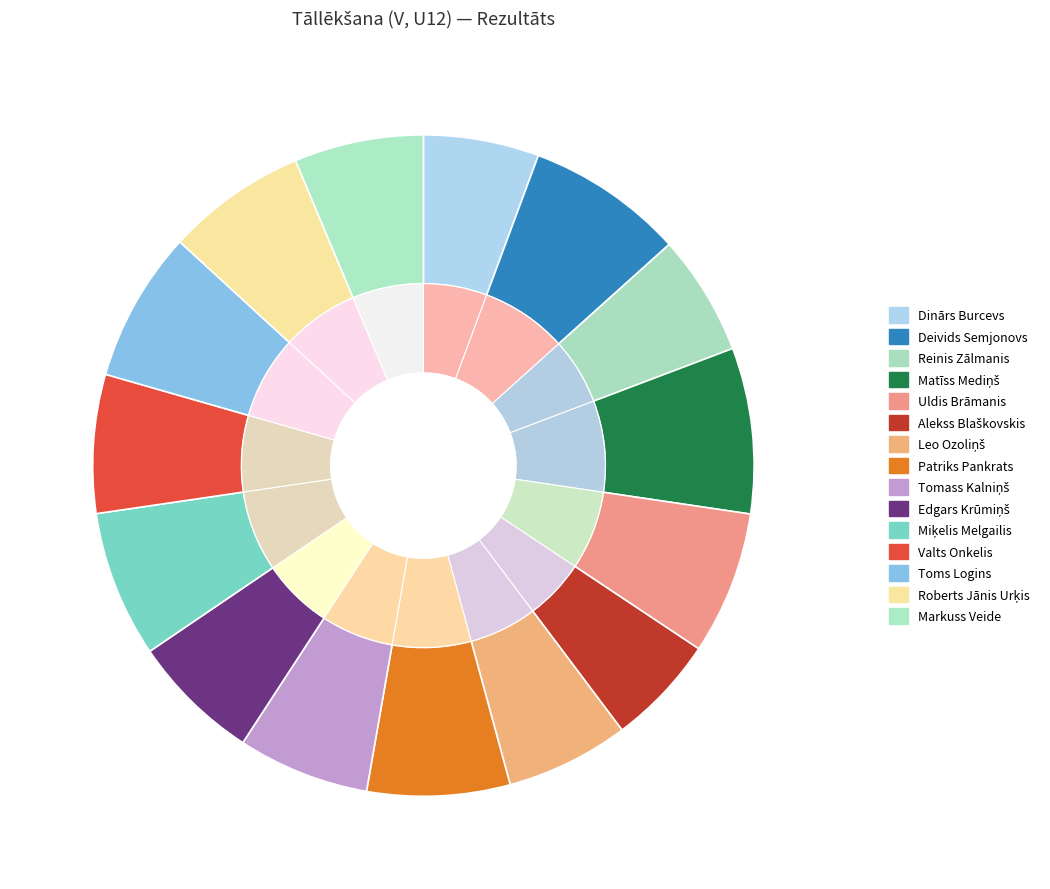

The Roberts Jānis Urķis slice represents 7% of the pie. True or false?

True